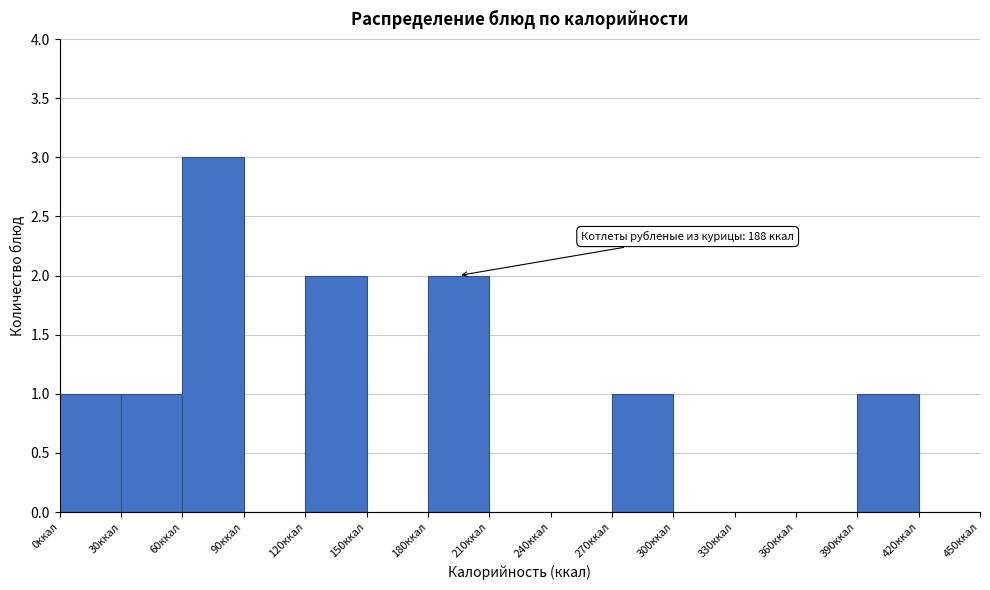

Which range on the x-axis has the tallest bar?

60 to 90